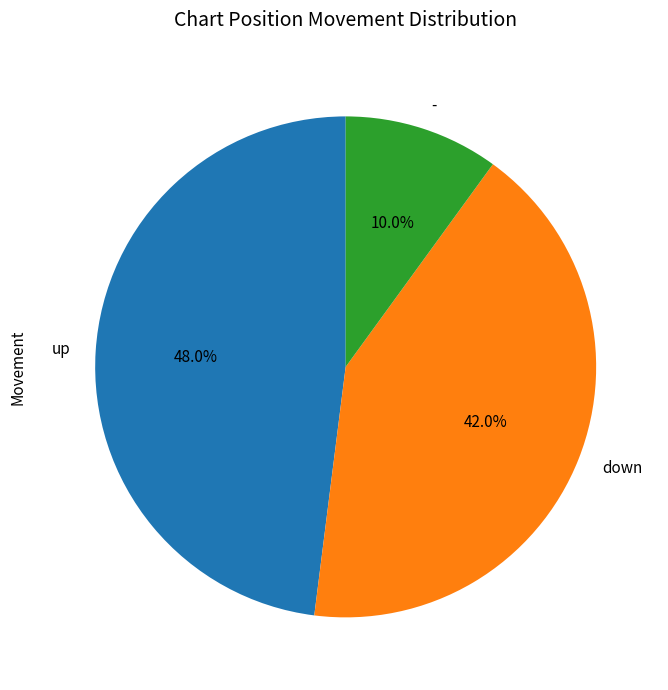

To the nearest percent, what is the average slice percentage?

33%